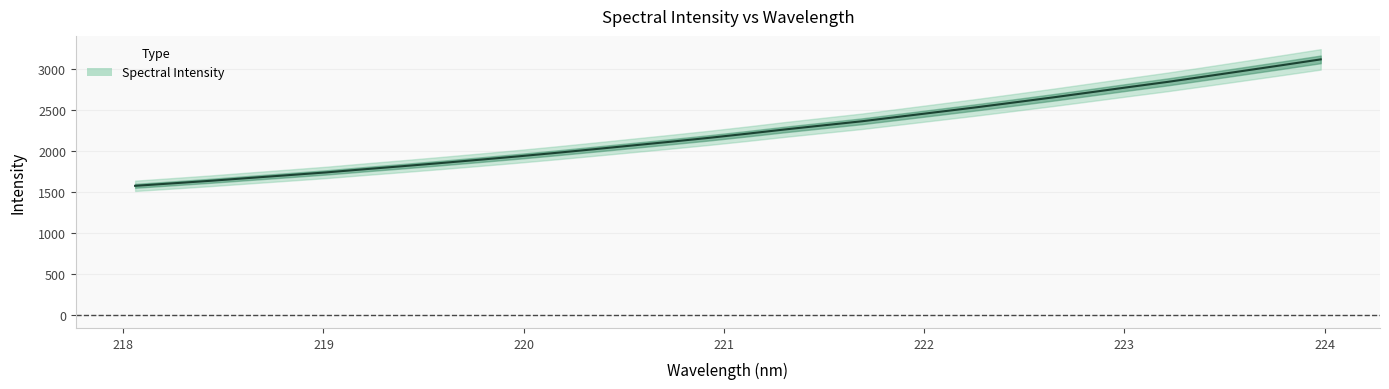

What is the difference between the maximum and minimum values?

1545.2